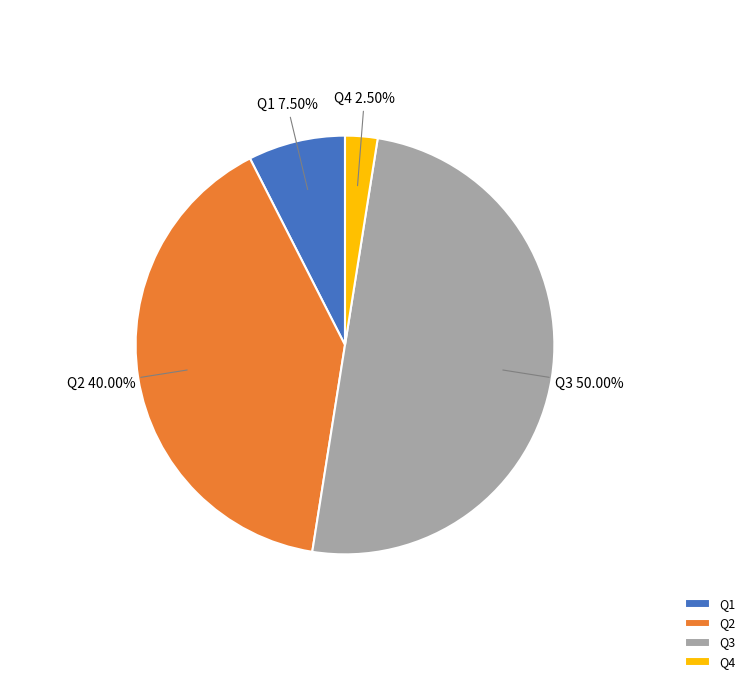

What is the ratio of the value at Q4 to the value at Q2?

0.1